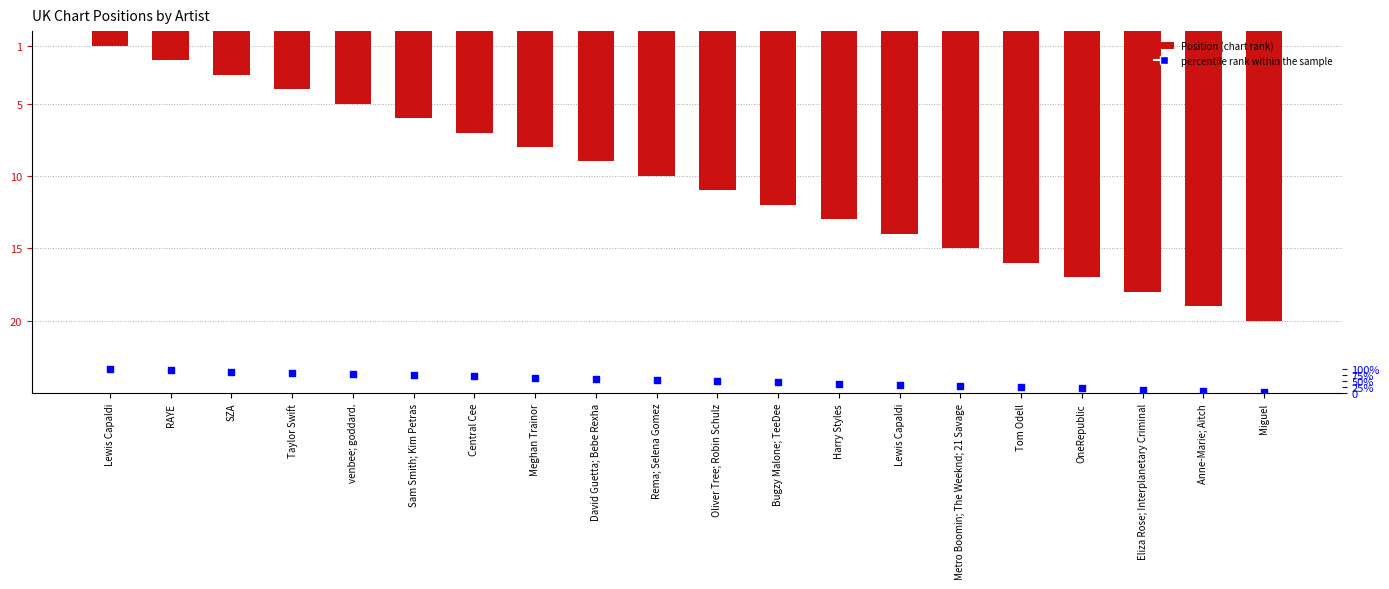

Which series reaches the maximum Y coordinate?

percentile rank within the sample